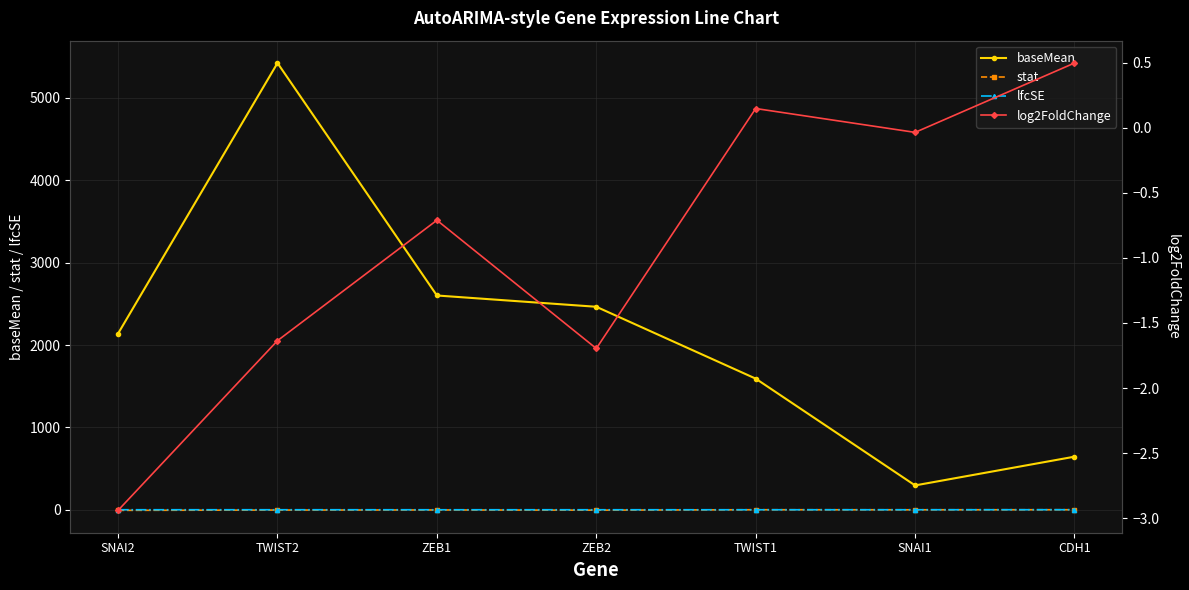

How many interior local peaks does the lfcSE series have?

2